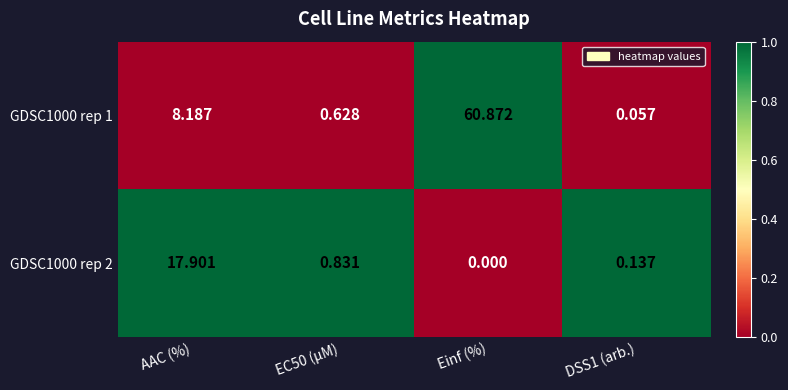

Which series has the largest total across all categories?

GDSC1000 rep 1